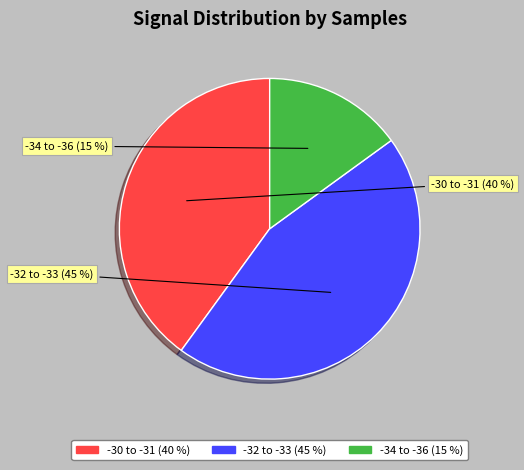

Rank the categories by value from highest to lowest.

-32 to -33, -30 to -31, -34 to -36